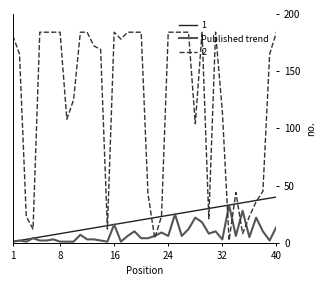

What is the maximum value for Published trend?

33